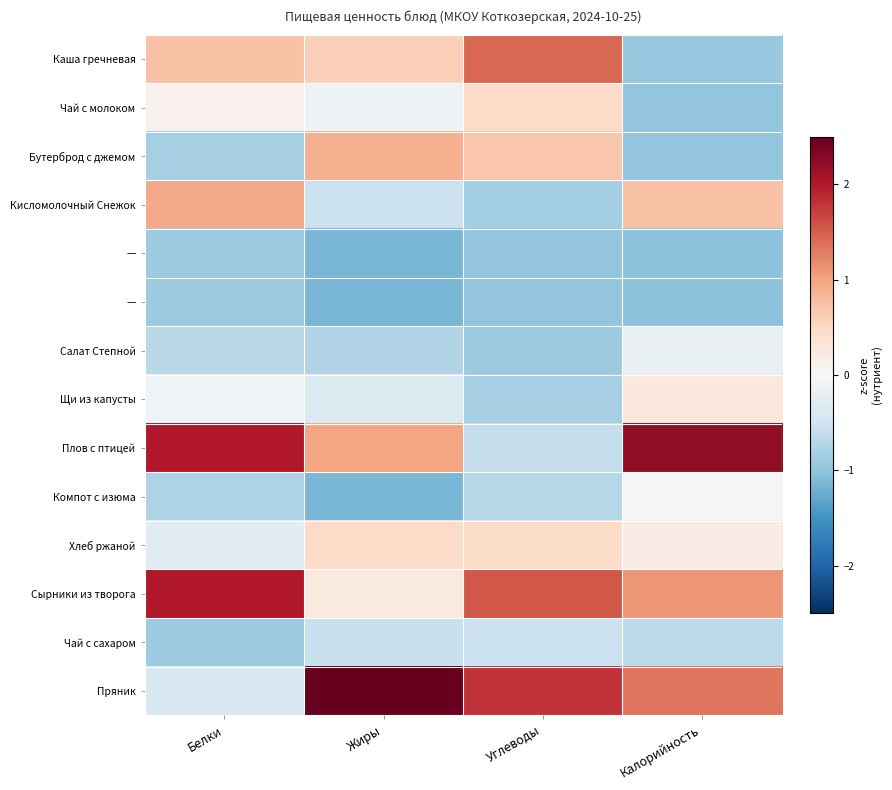

At how many categories does at least one series exceed 2?

3